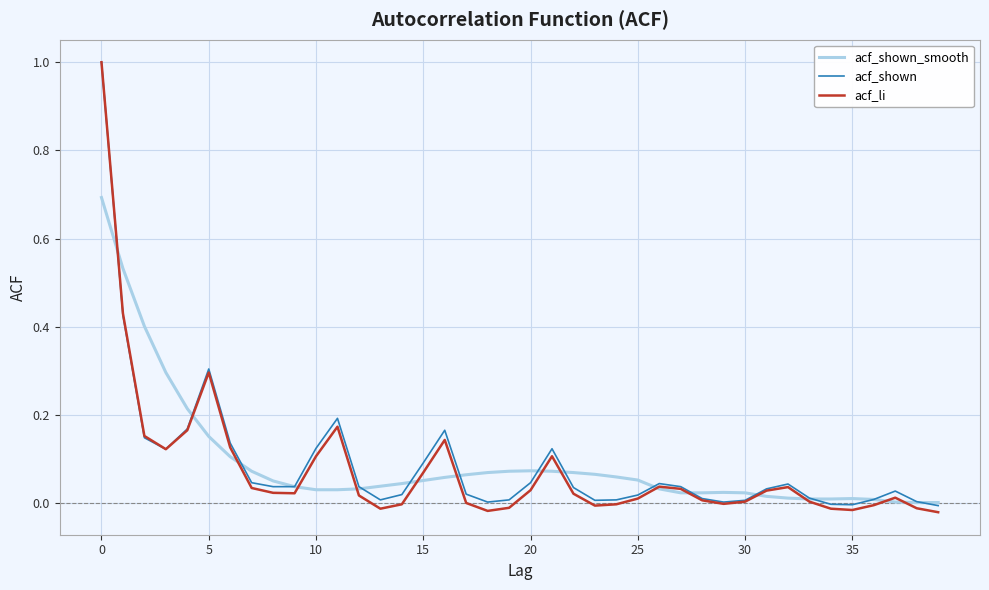

Which series has the largest range (max minus min)?

acf_li